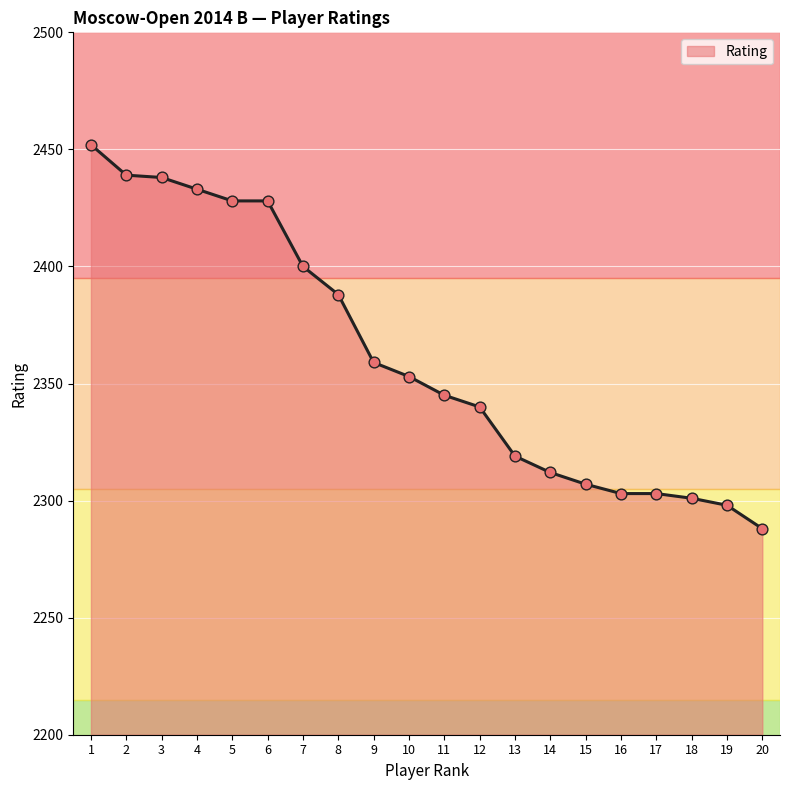

Between 18 and 6, which is larger?

6